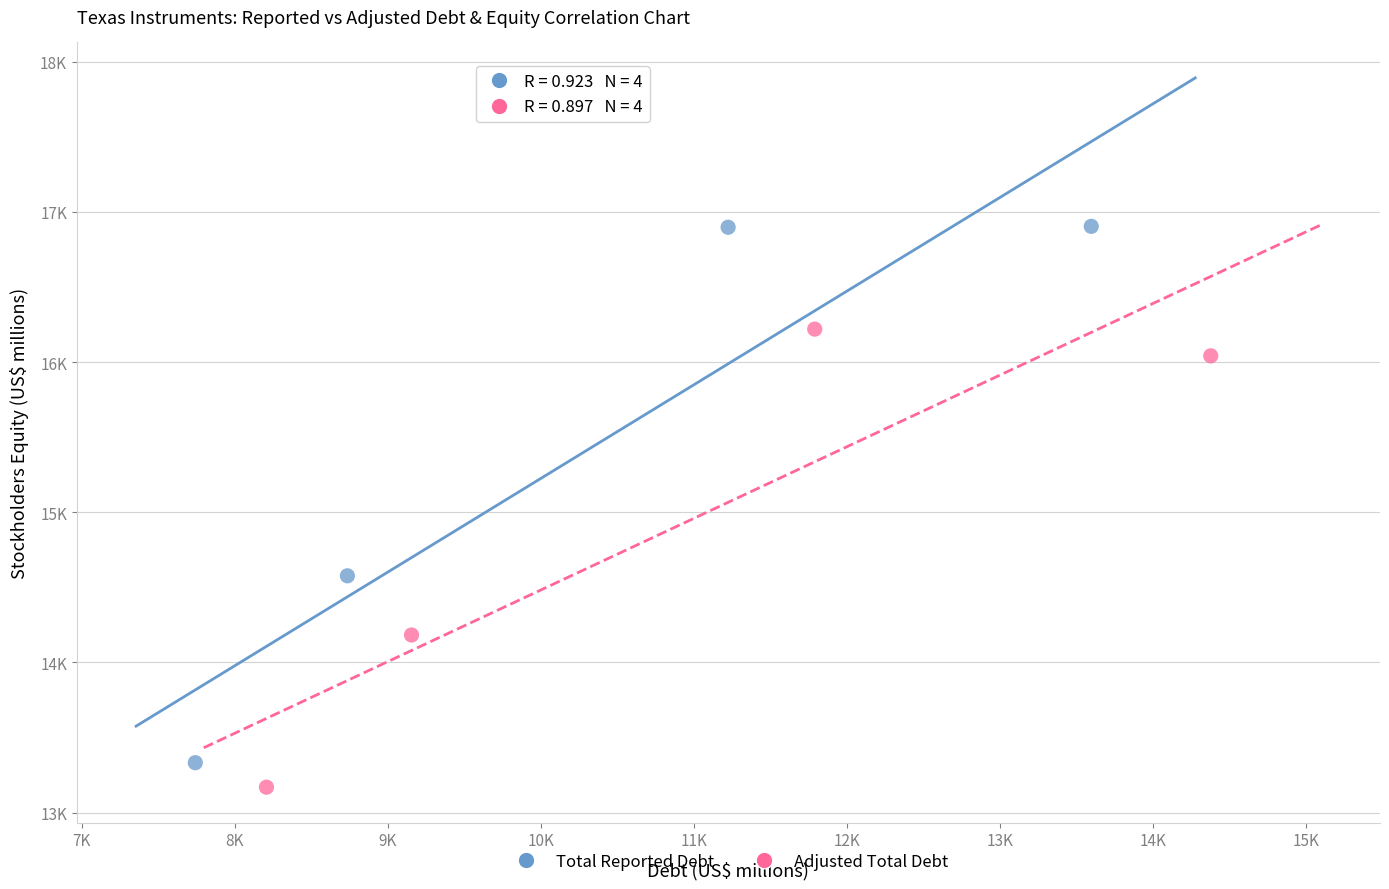

What are all the series names shown in the legend?

Total Reported Debt, Adjusted Total Debt